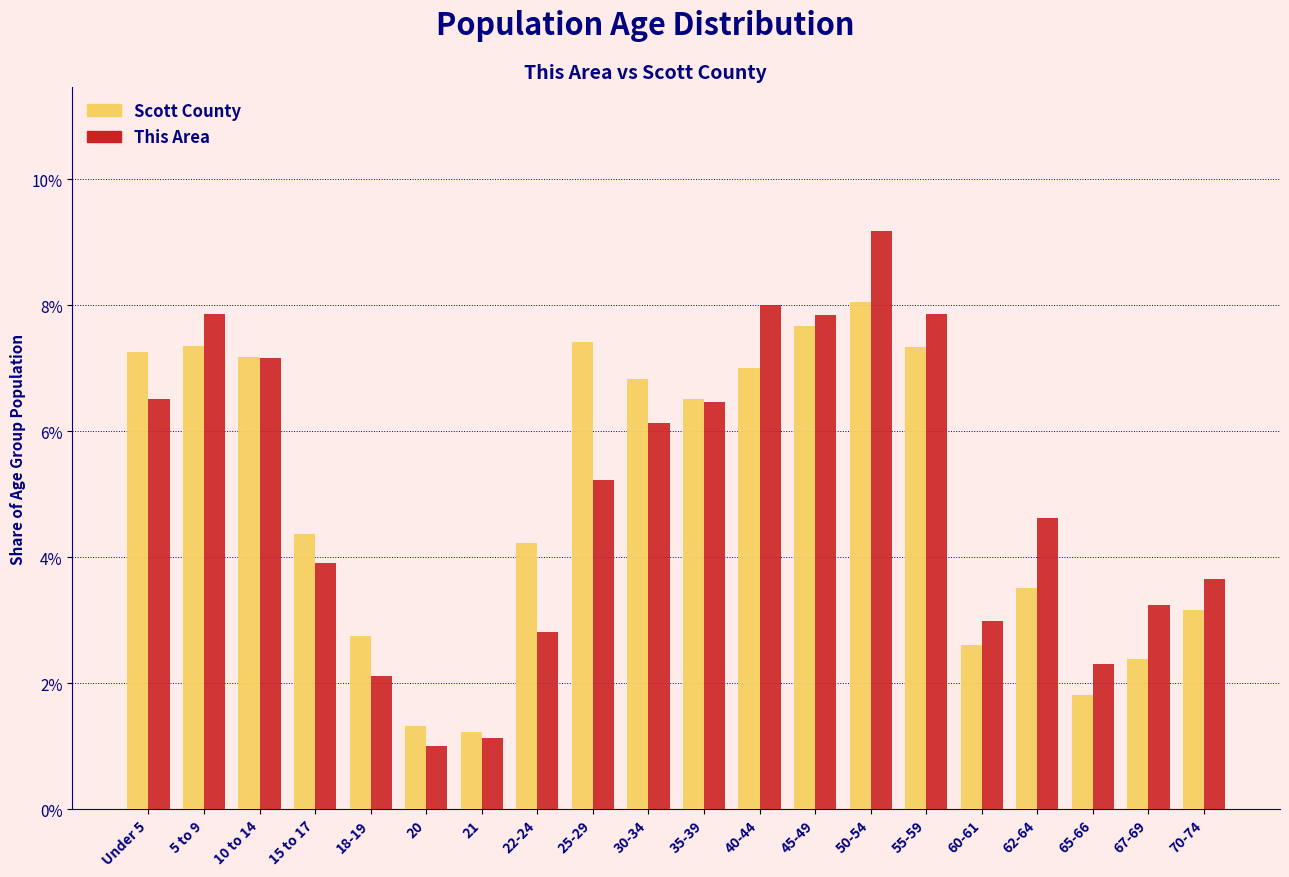

What are all the series names shown in the legend?

Scott County, This Area